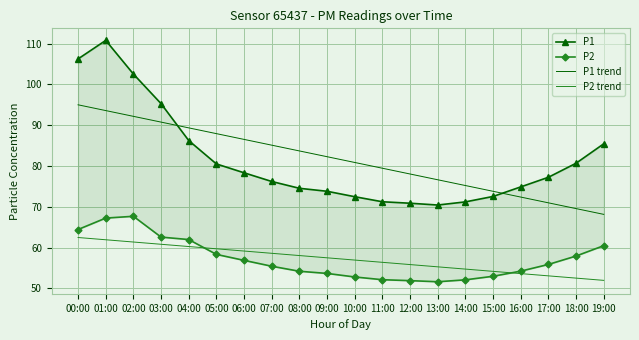

What is the label of the 19th point from the right?

01:00